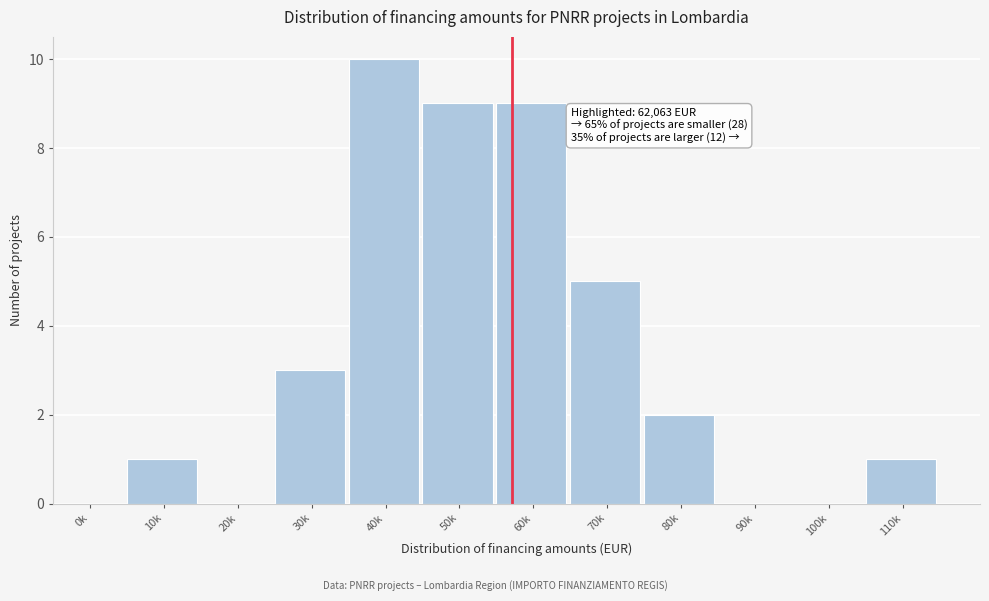

Reading left to right, what are all the values shown in this chart?

0k=0	10k=1	20k=0	30k=3	40k=10	50k=9	60k=9	70k=5	80k=2	90k=0	100k=0	110k=1